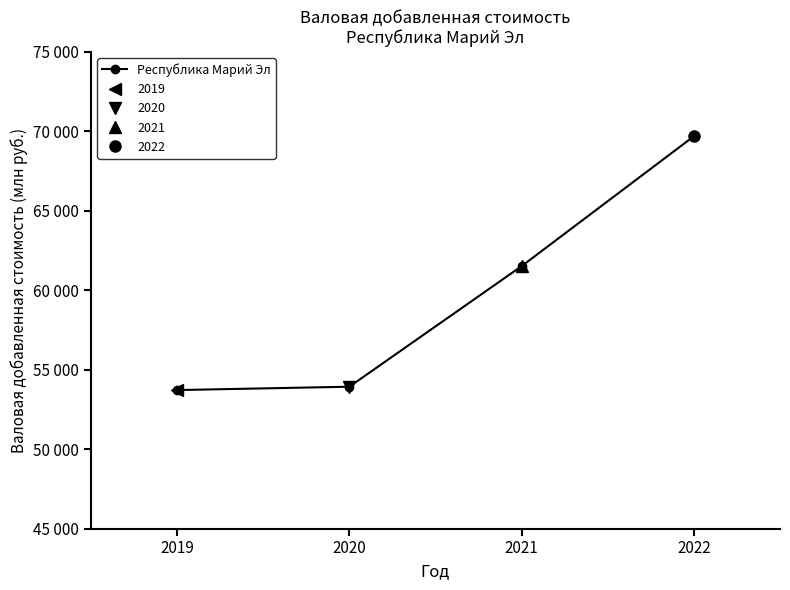

What is the difference between the maximum and minimum values?

15968.4